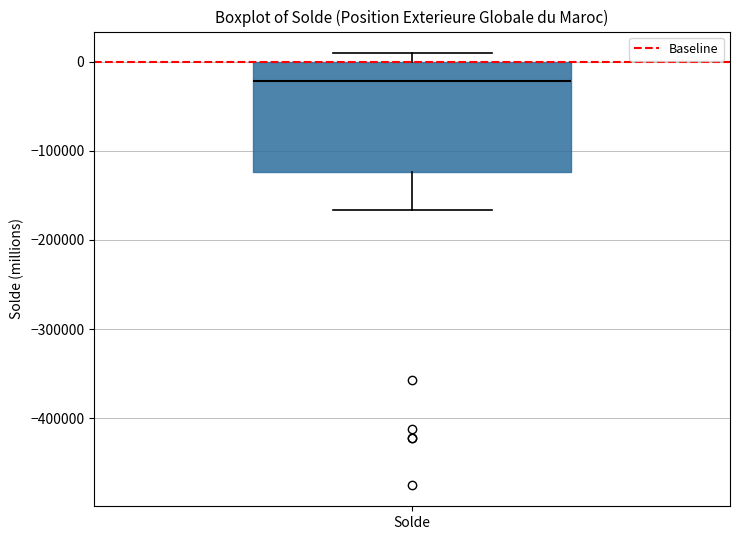

Transcribe this box plot: give where the median line is, the range the box spans, and where the two whiskers end, as read against the y-axis. The values are not printed on the chart, so give them approximately, as read against the axis.

median -20000, box -120000 to 0, whiskers -170000 to 10000